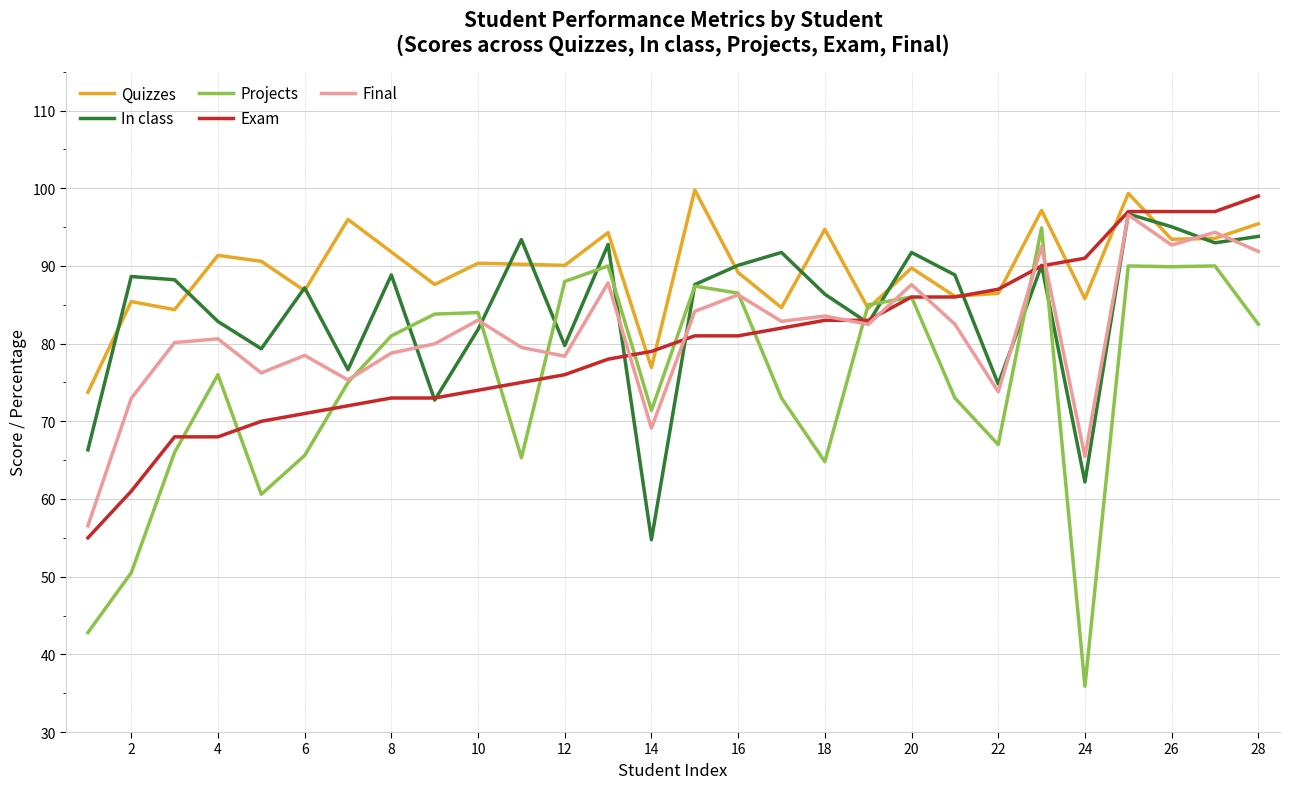

What is the maximum value shown in the chart?

99.8